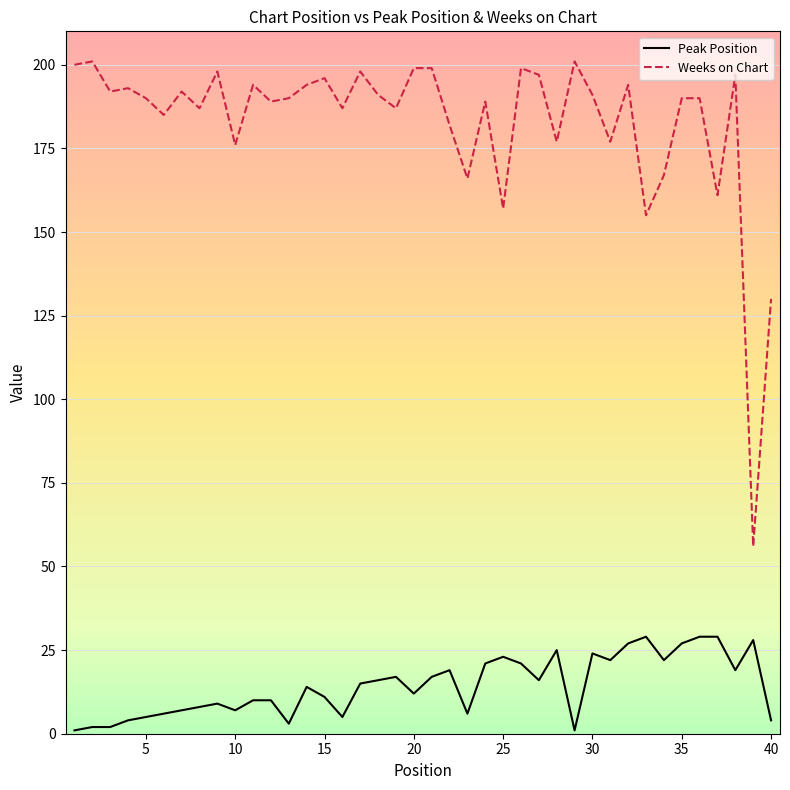

List the series in order of their overall mean, highest first.

Weeks on Chart, Peak Position